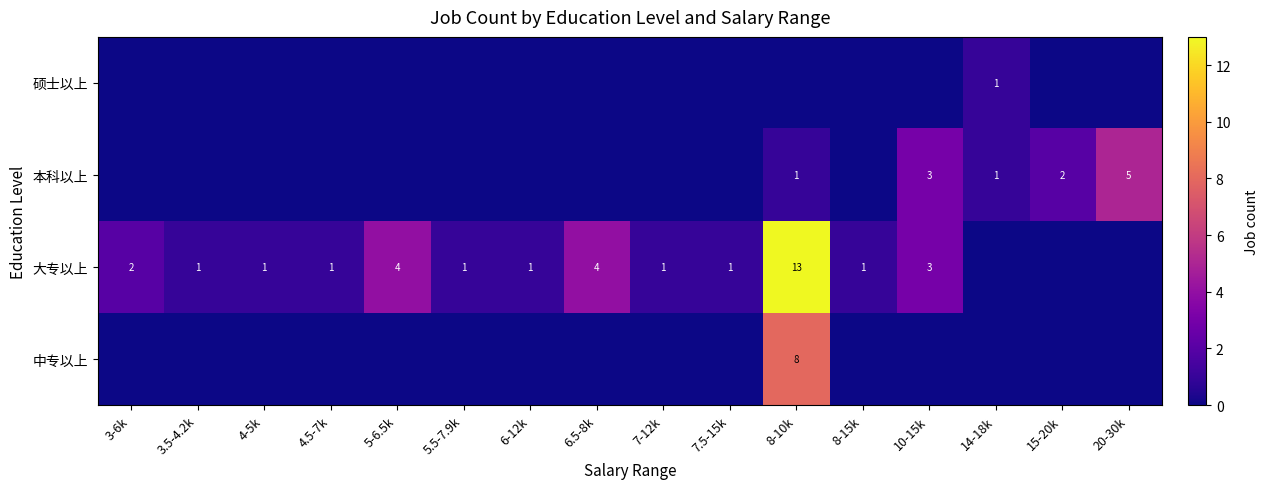

Is it true that 本科以上 equals 5 at 20-30k?

True